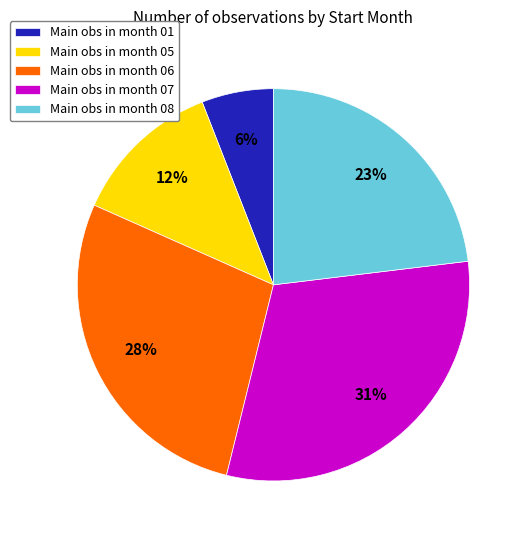

Between Main obs in month 08 and Main obs in month 07, which is larger?

Main obs in month 07